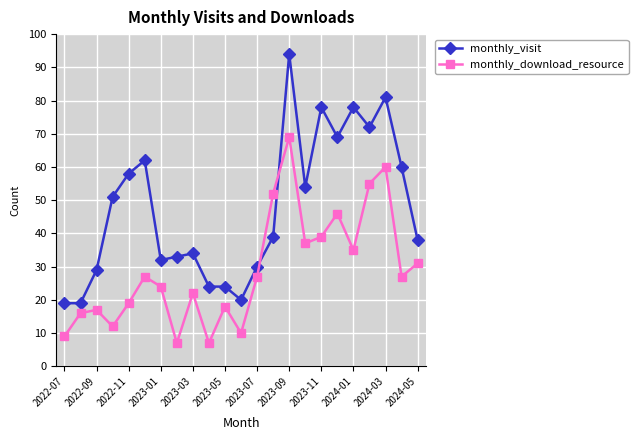

Which series has the largest total across all categories?

monthly_visit